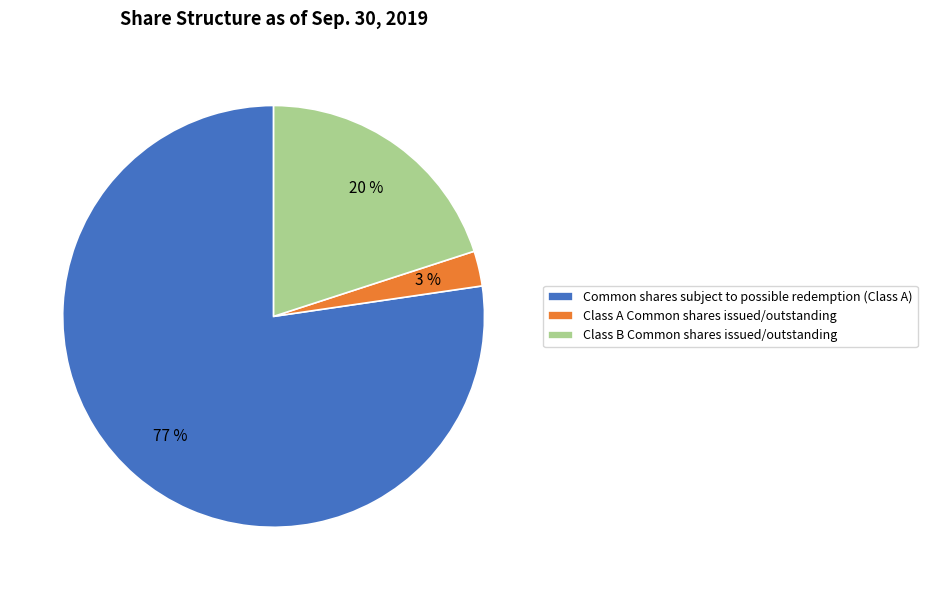

Which slice is the smallest?

Class A Common shares issued/outstanding